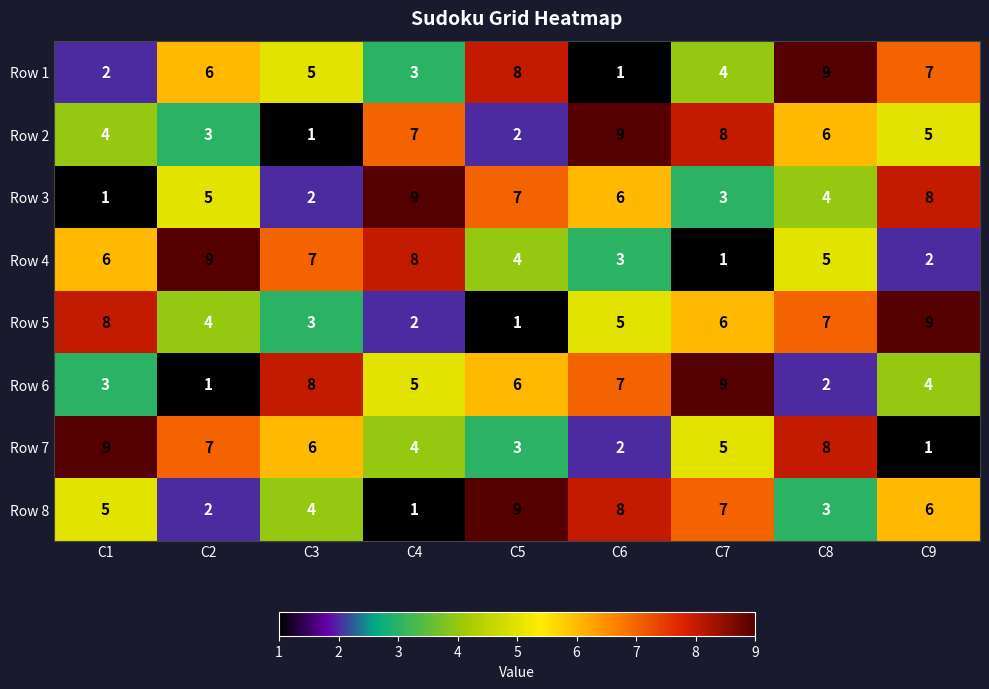

What is the average value of the Row 6 series?

5